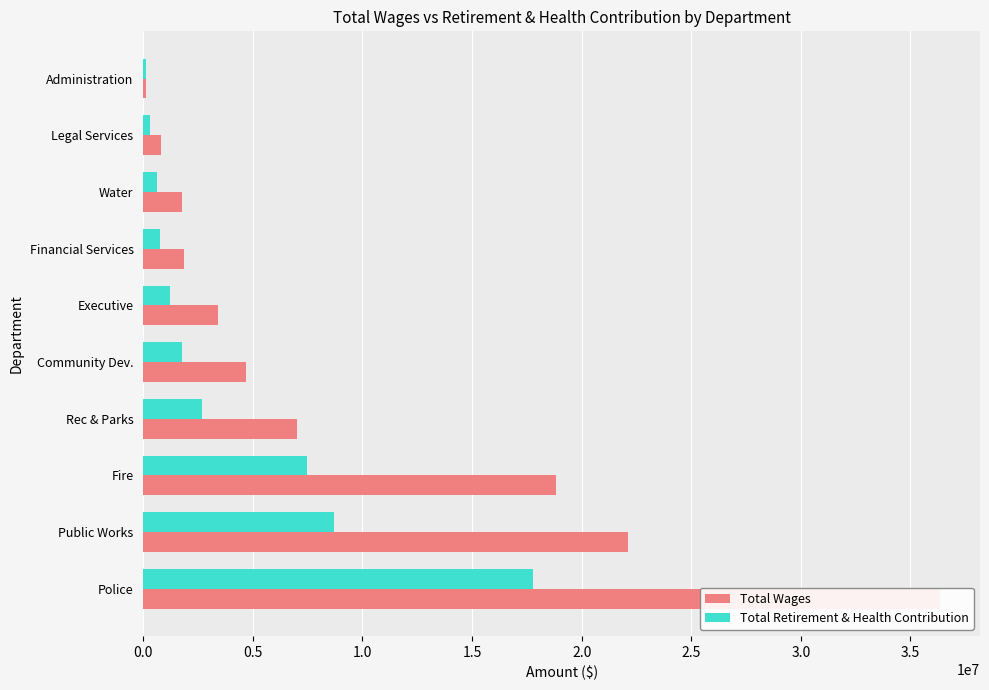

Between Police and Executive, which series saw the biggest shift?

Total Wages